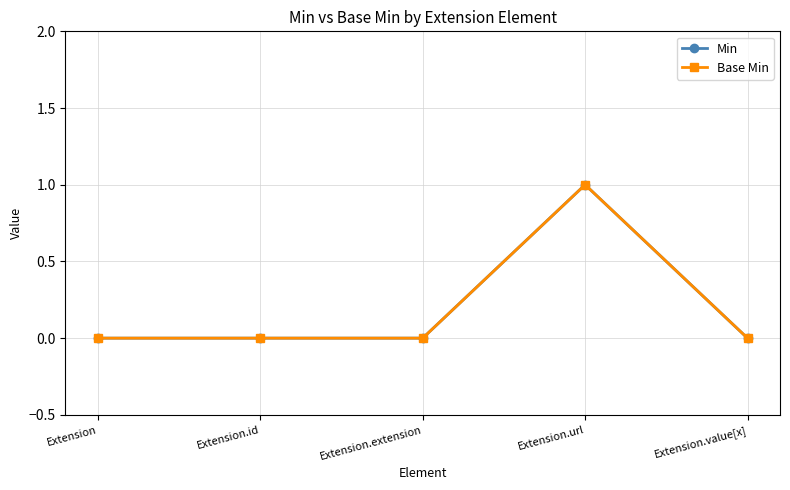

Does the chart have visible grid lines?

Yes